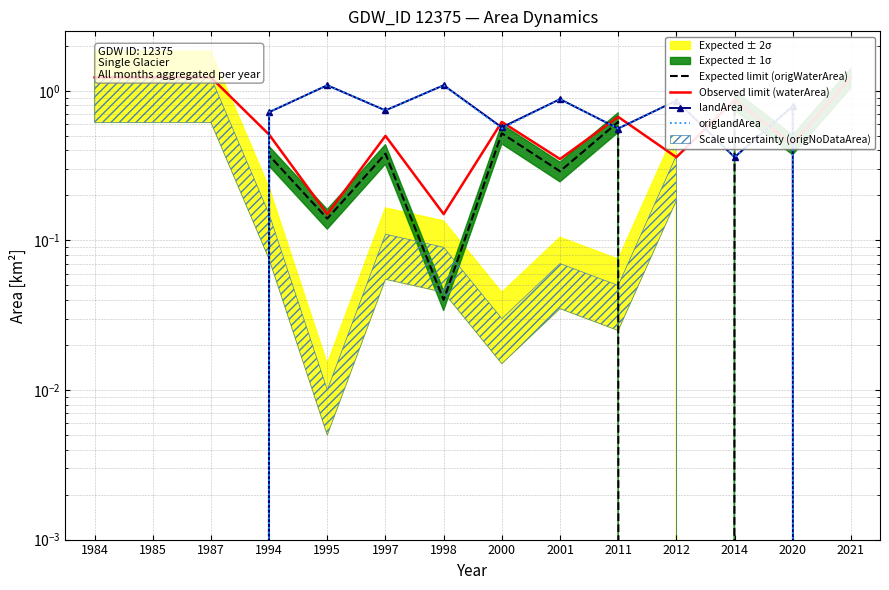

In landArea, how many points are higher than both neighbors (excluding endpoints)?

5